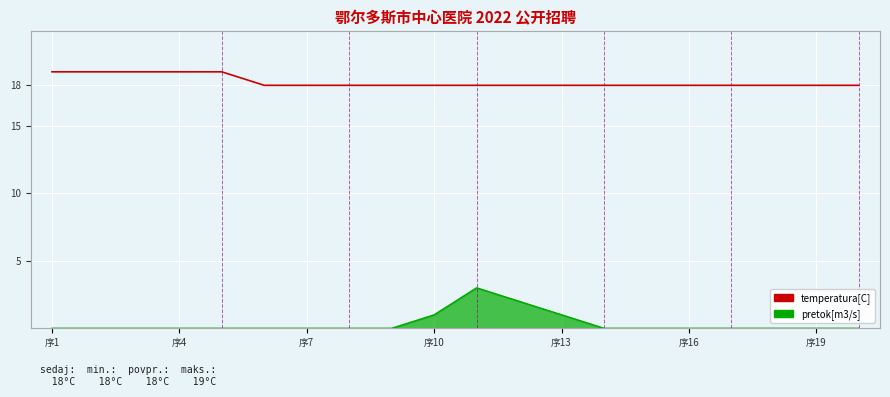

True or false: pretok[m3/s] and temperatura[C] cross at least once.

False